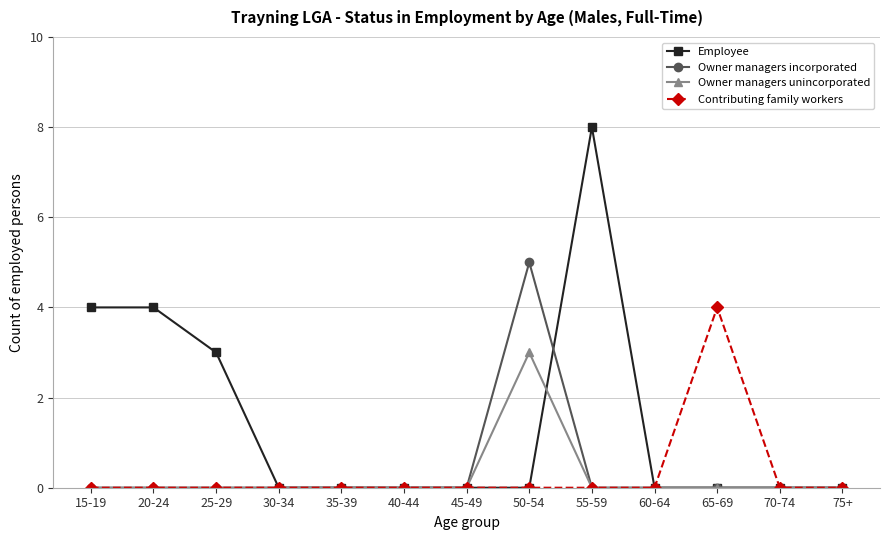

How many data points does each series have?

13